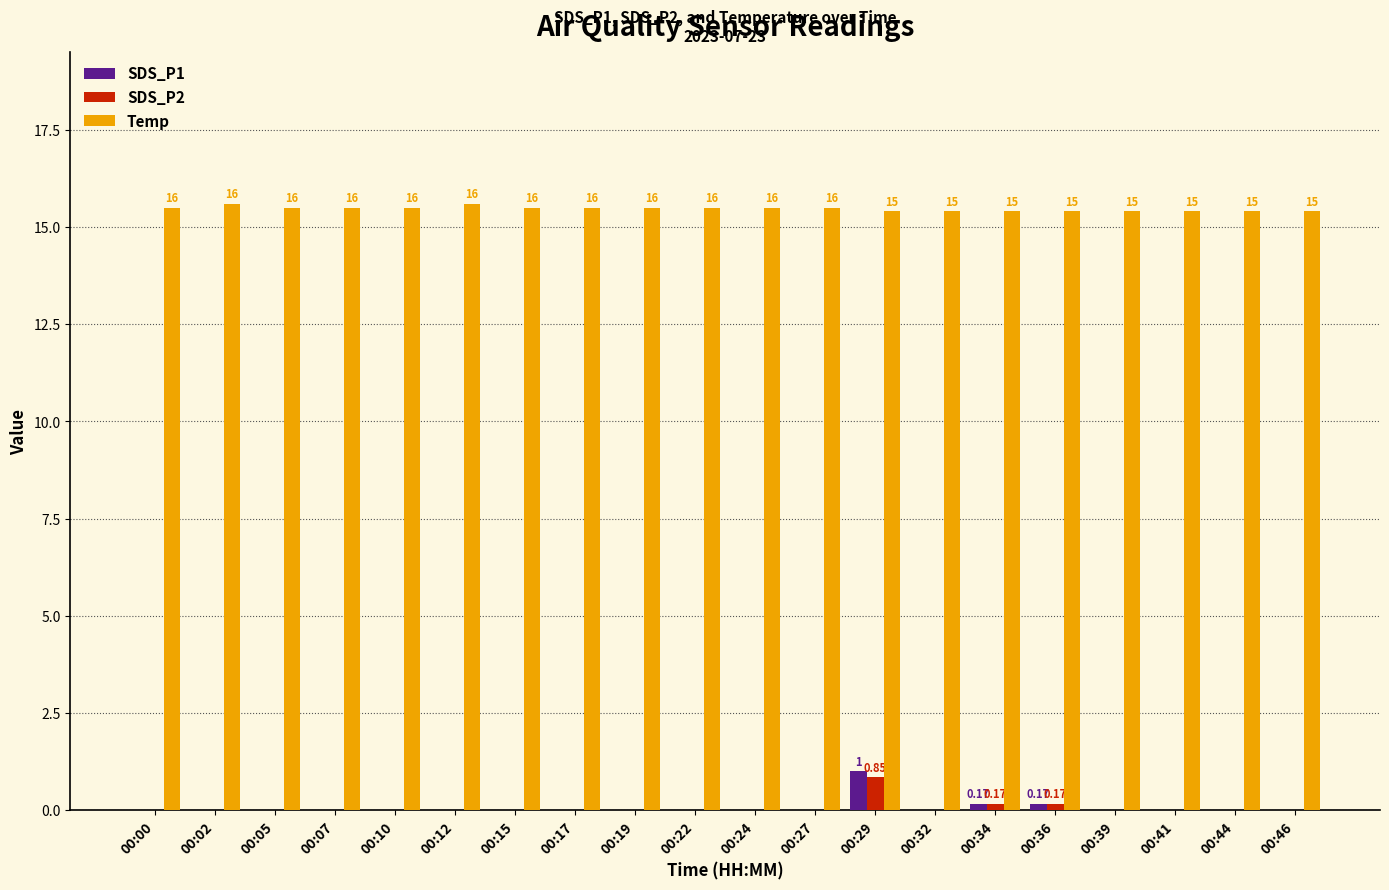

What is the spread (max minus min) of values at 00:36?

15.2